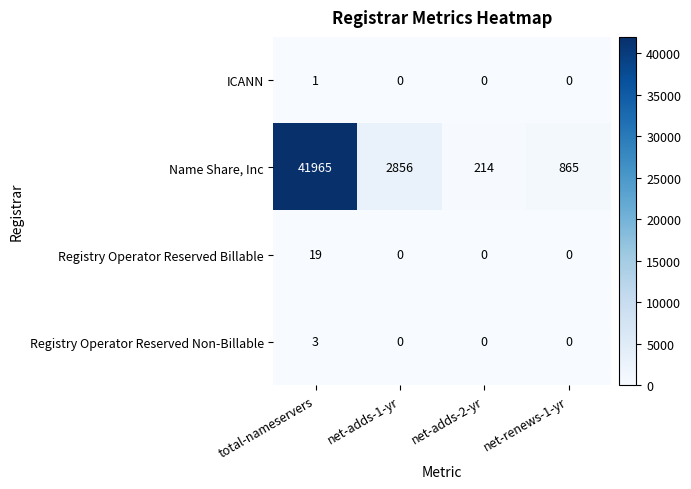

Count the number of data series in this chart.

4